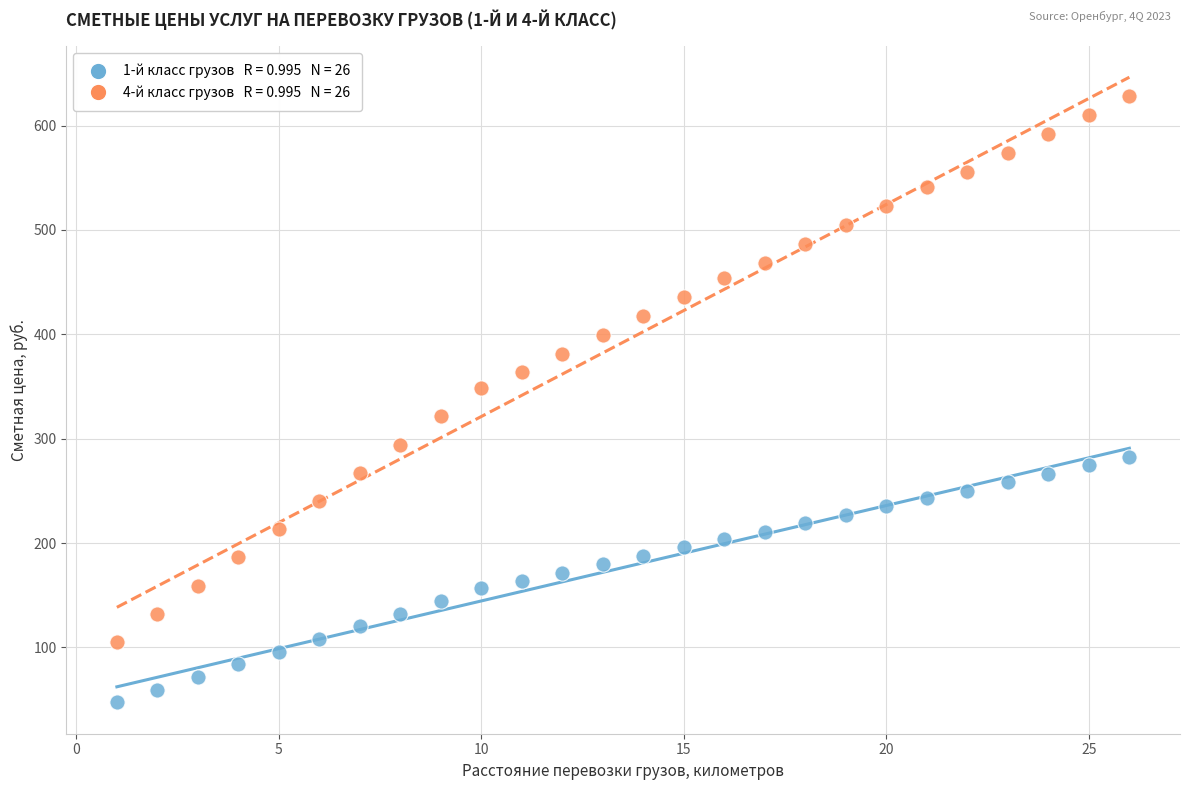

Across all data points, what is the range of X values (max minus min)?

25.0